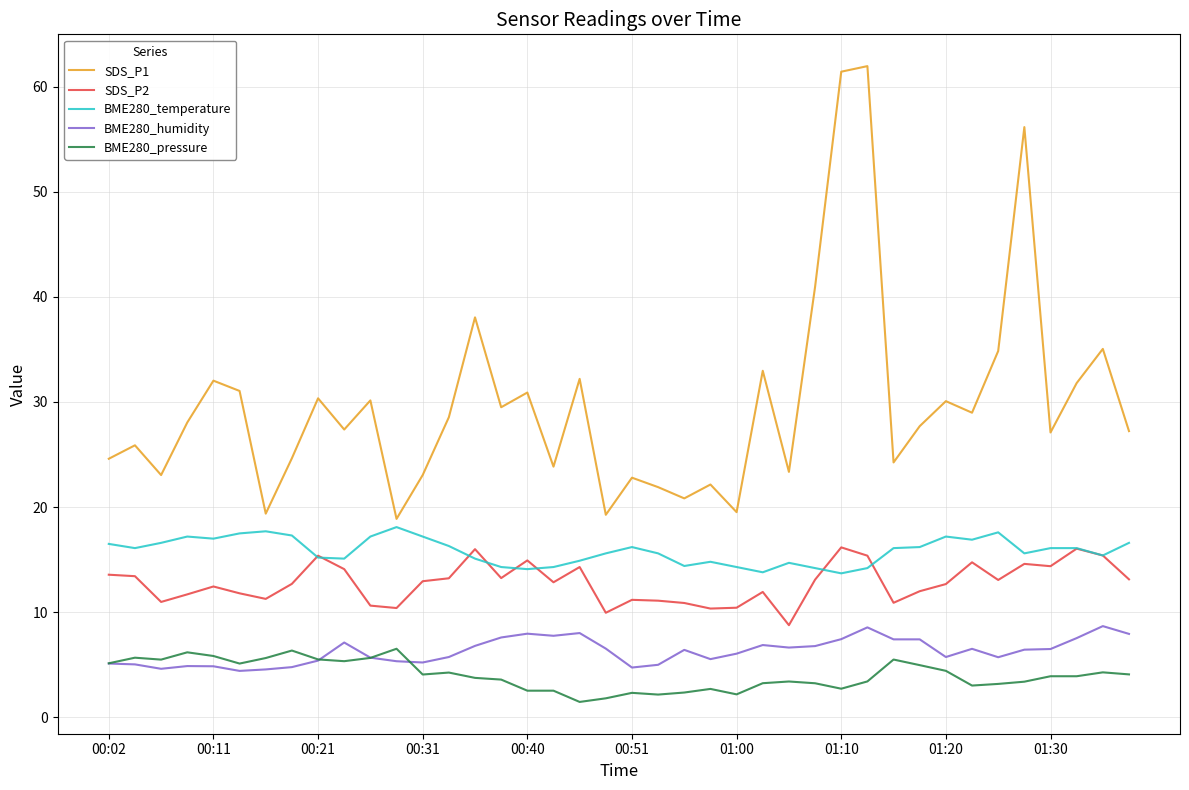

What is the smallest value displayed?

1.5